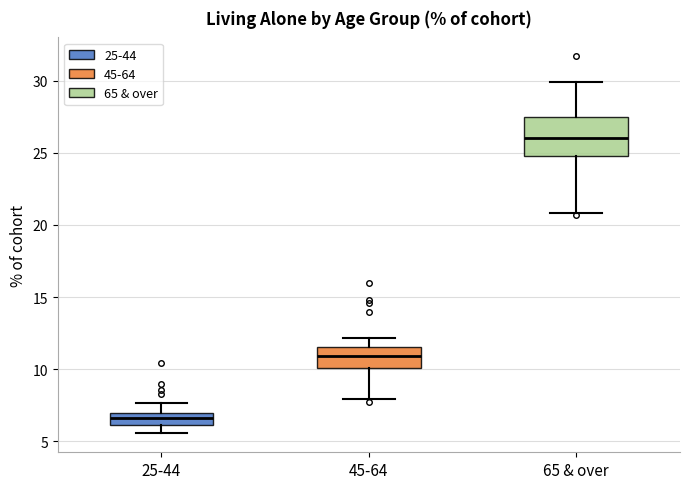

Reading left to right, read every box against the y-axis: the position of its median line, the range the box covers, and the ends of its whiskers. The values are not printed on the chart, so give them approximately, as read against the axis.

25-44: median 6.5, box 6.0 to 7.0, whiskers 5.5 to 7.5
45-64: median 11.0, box 10.0 to 11.5, whiskers 8.0 to 12.0
65 & over: median 26.0, box 25.0 to 27.5, whiskers 21.0 to 30.0